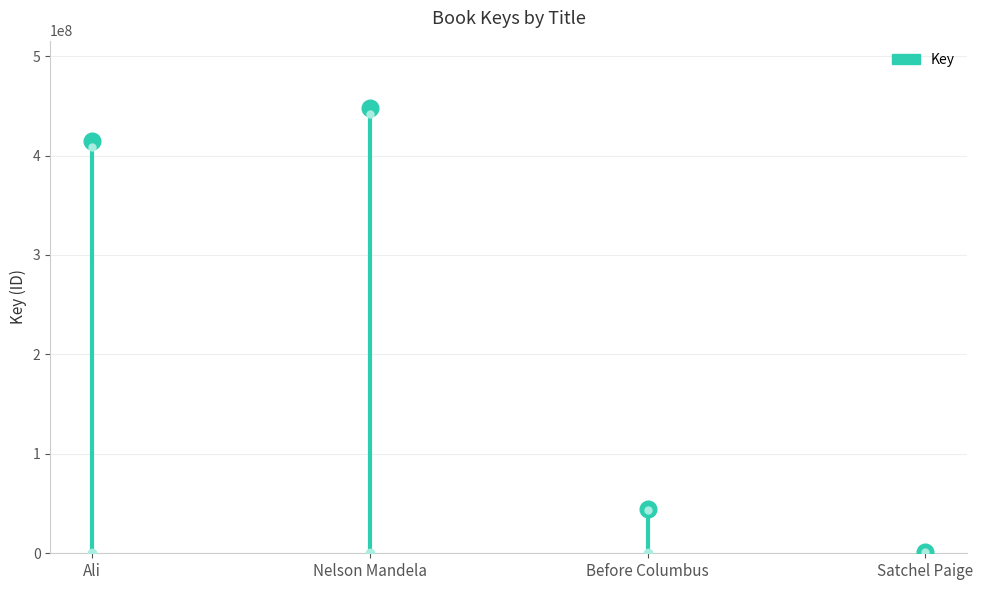

Count the number of categories in the chart.

4